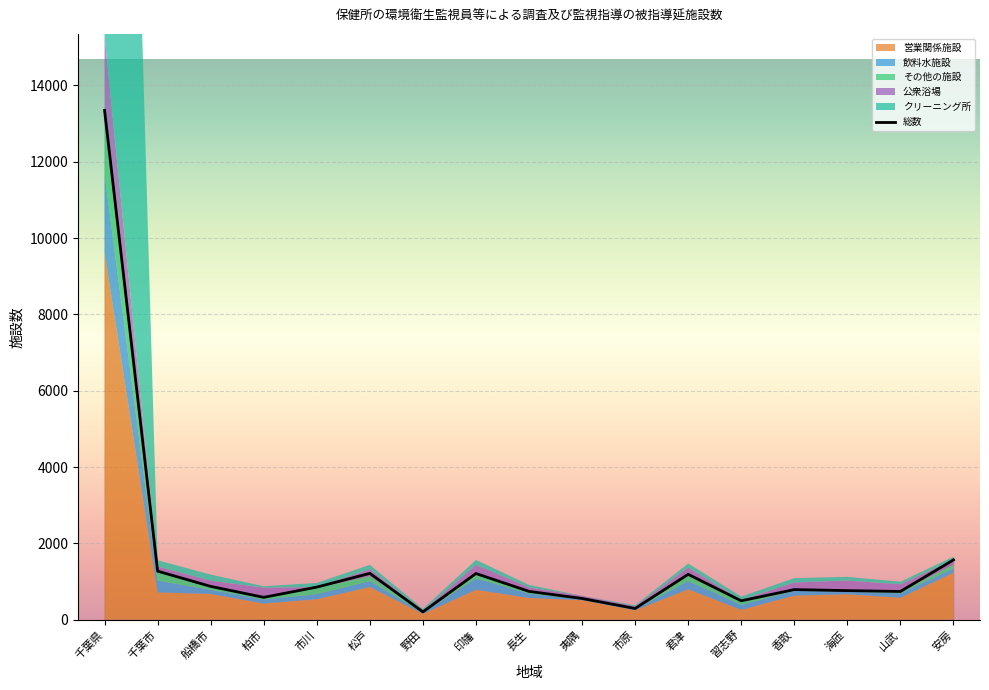

Read the value at 千葉県, to the nearest 50.

13350